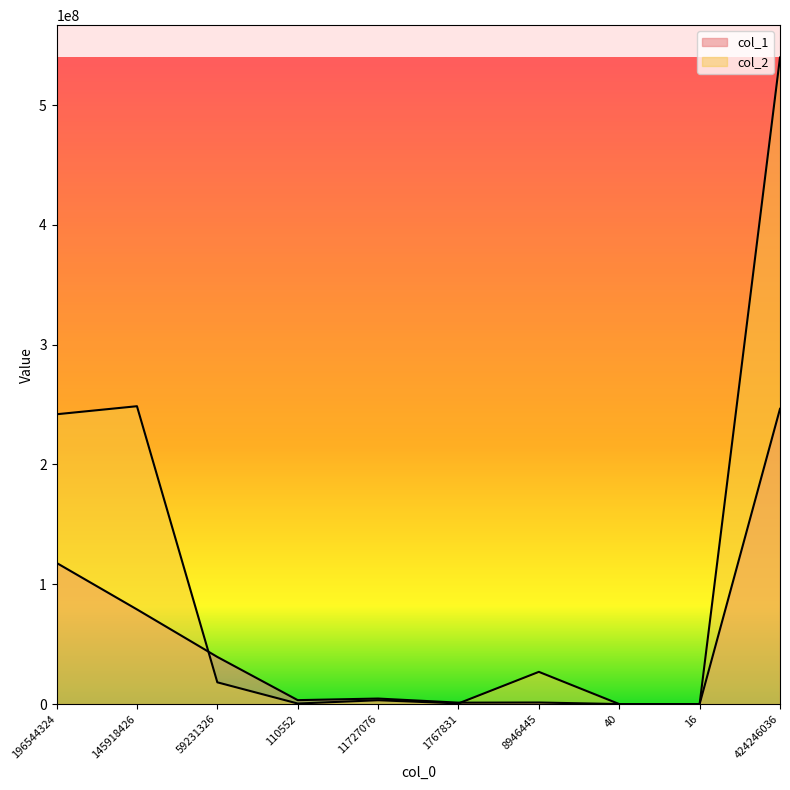

At which category does col_2 reach its first local valley?

110552